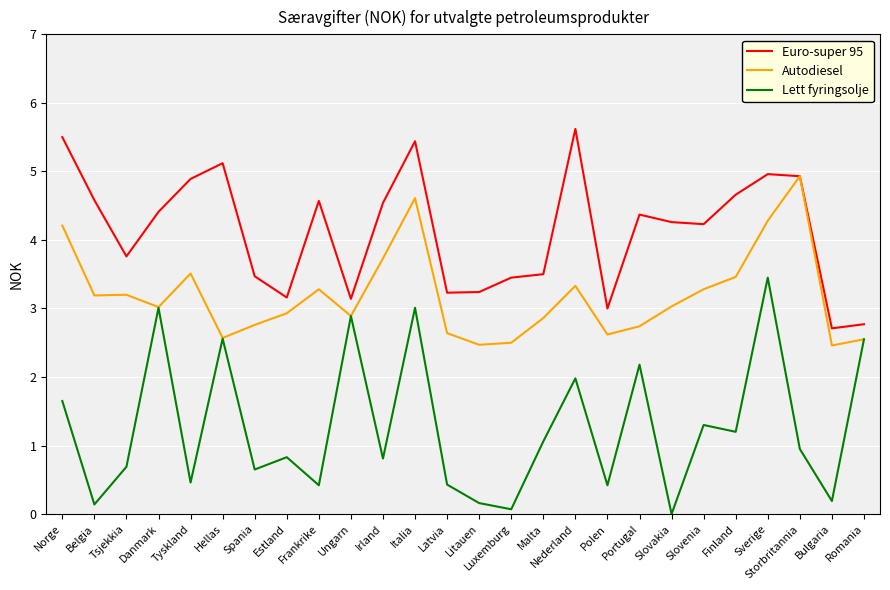

The value of Autodiesel at Romania is 3.4. True or false?

False